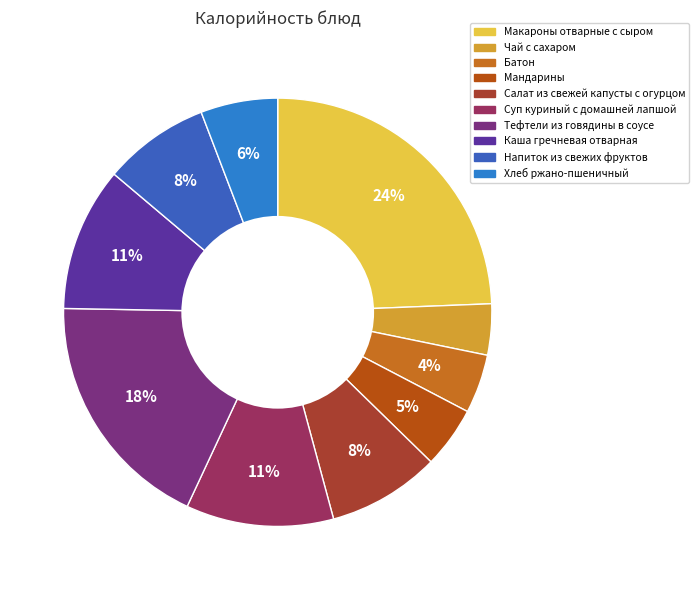

Which slice is the smallest?

Чай с сахаром